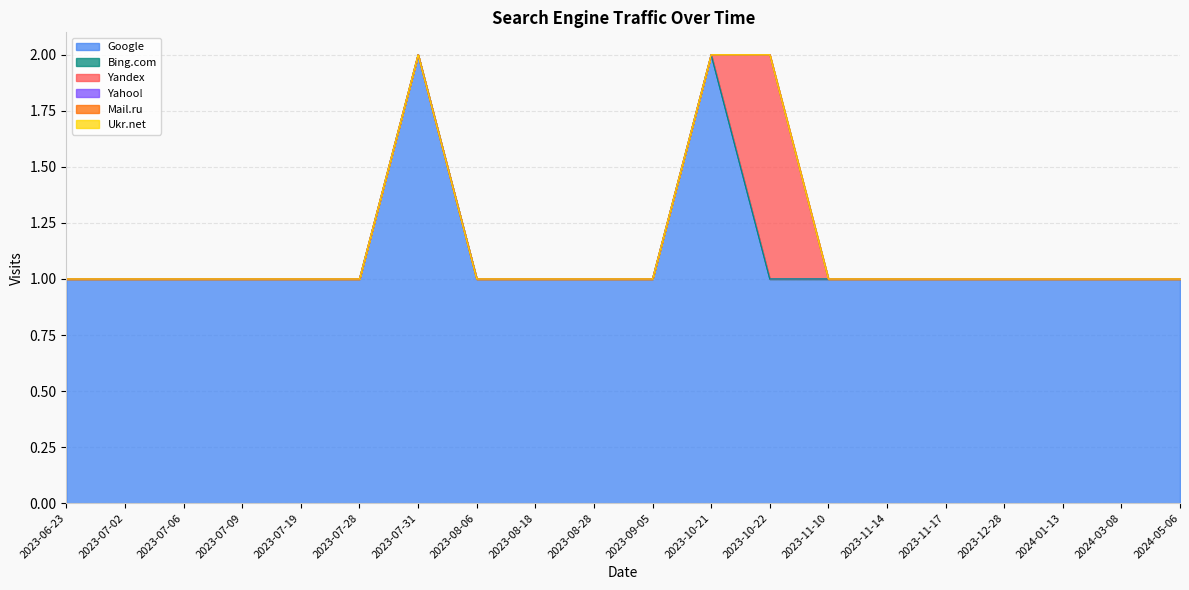

How many categories are shown in the chart?

20